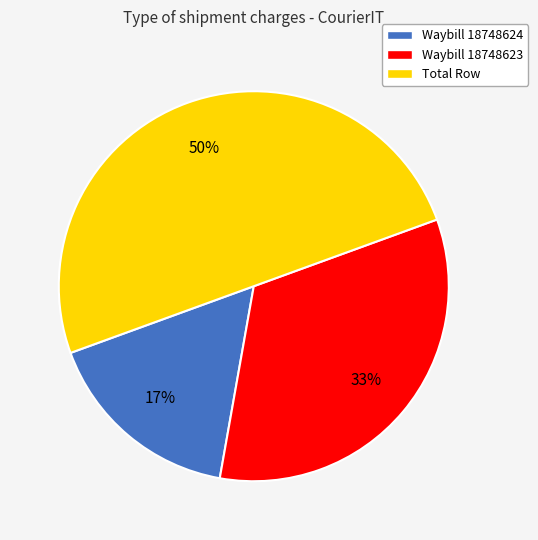

What is the smallest slice in the pie chart?

Waybill 18748624